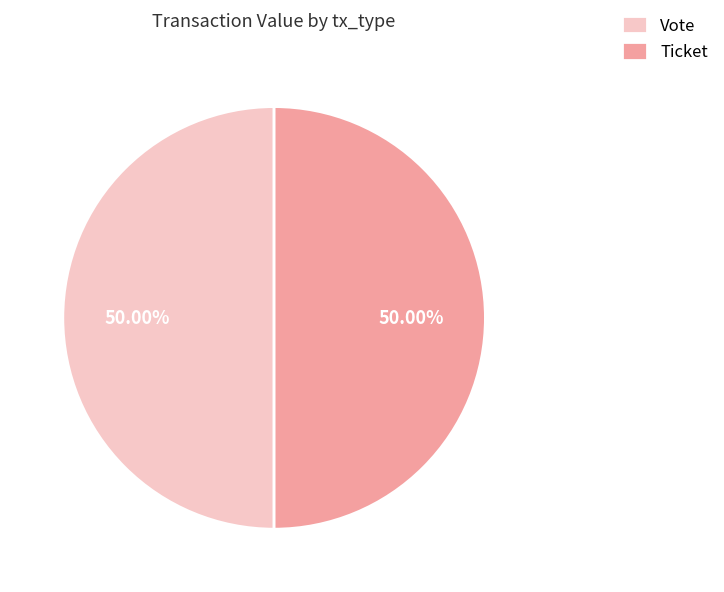

Is the sum of Ticket and Vote greater than half?

Yes